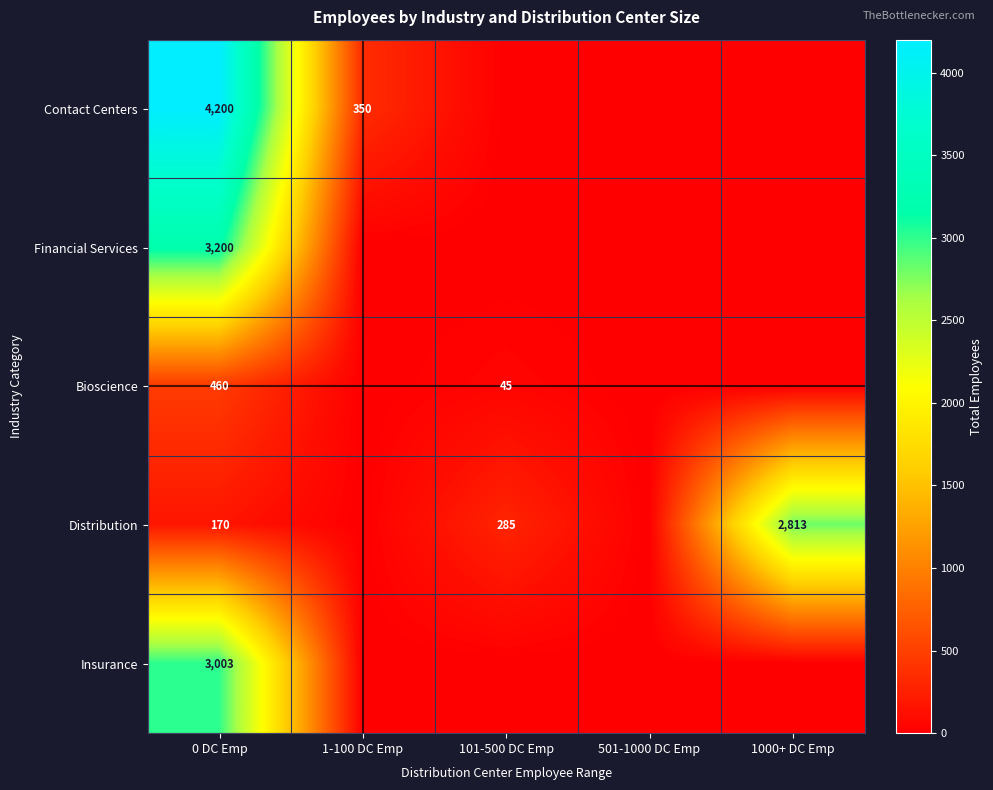

True or false: Distribution has a value of 285 at 101-500 DC Emp.

True